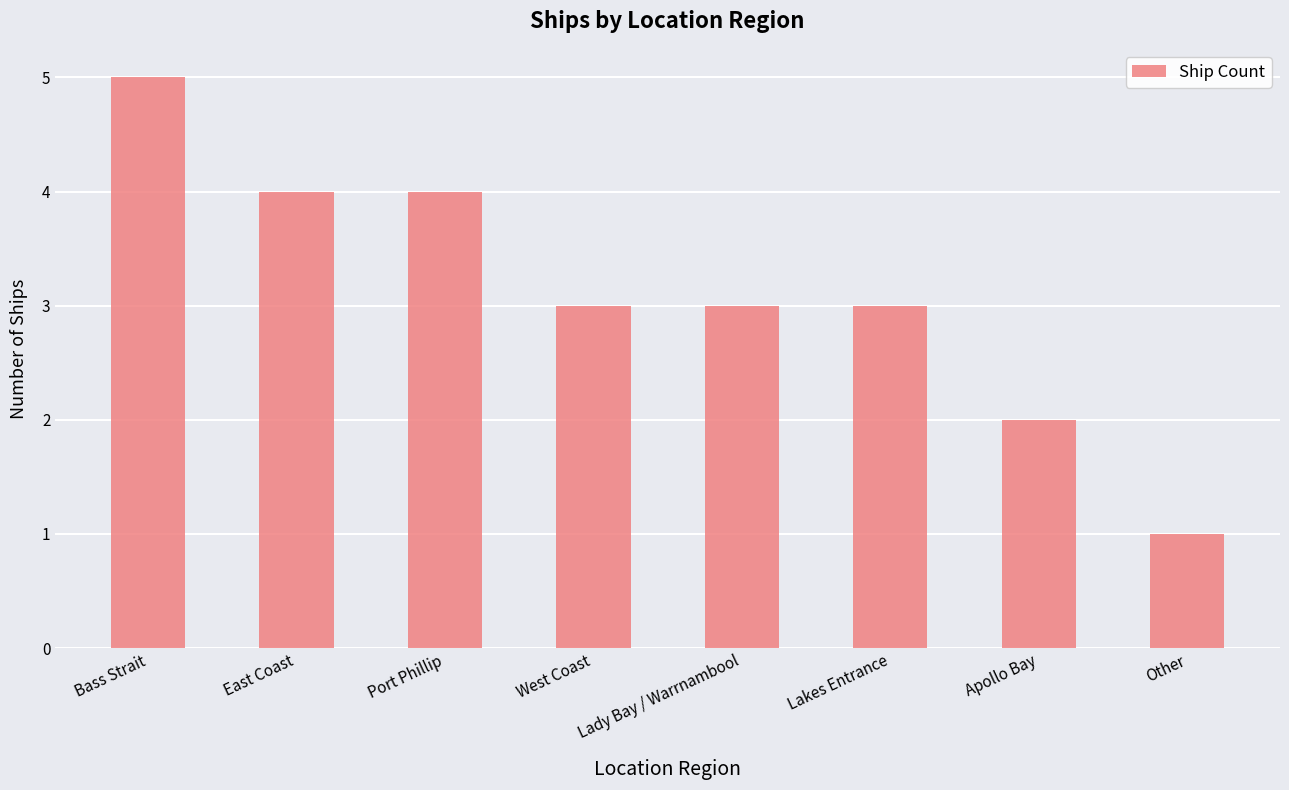

What is the approximate value at Port Phillip?

4